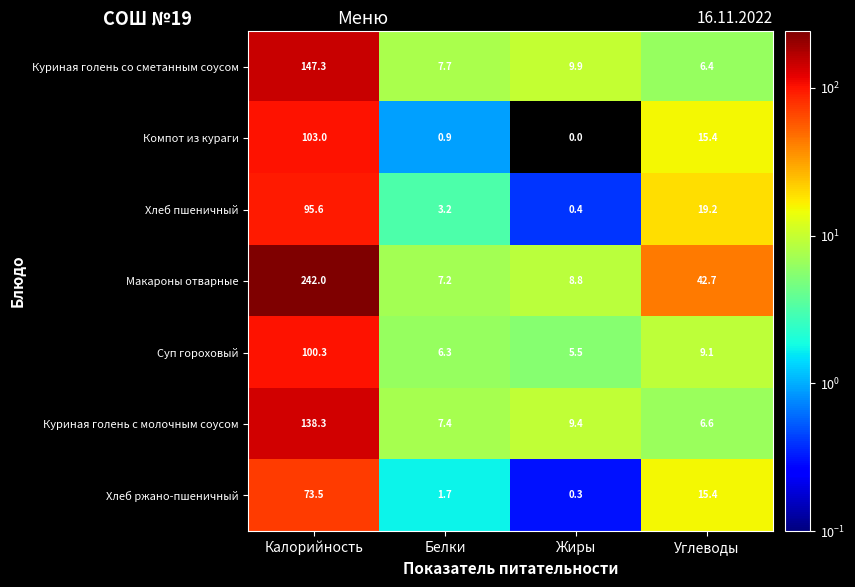

Rank the series at Калорийность from highest to lowest value.

Макароны отварные, Куриная голень со сметанным соусом, Куриная голень с молочным соусом, Компот из кураги, Суп гороховый, Хлеб пшеничный, Хлеб ржано-пшеничный